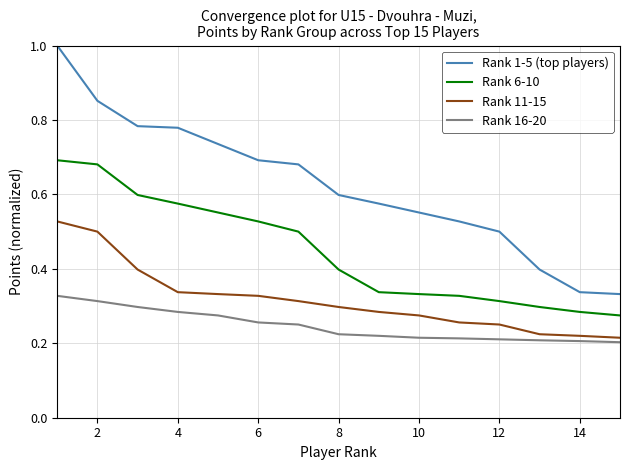

Which series has the largest range (max minus min)?

Rank 1-5 (top players)